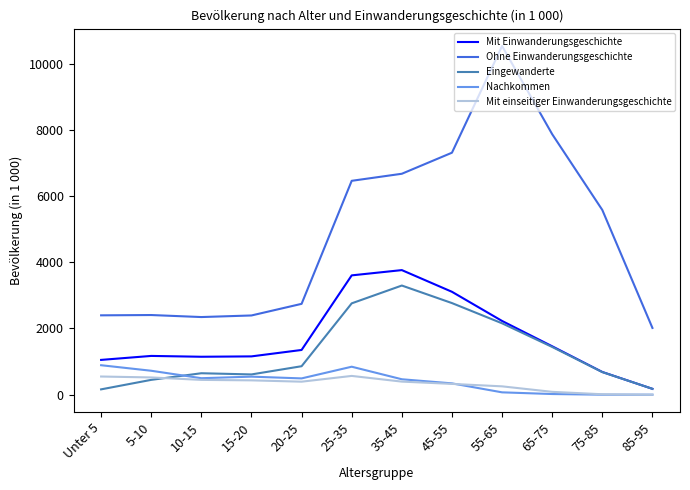

What is the approximate value of Nachkommen at 10-15?

498